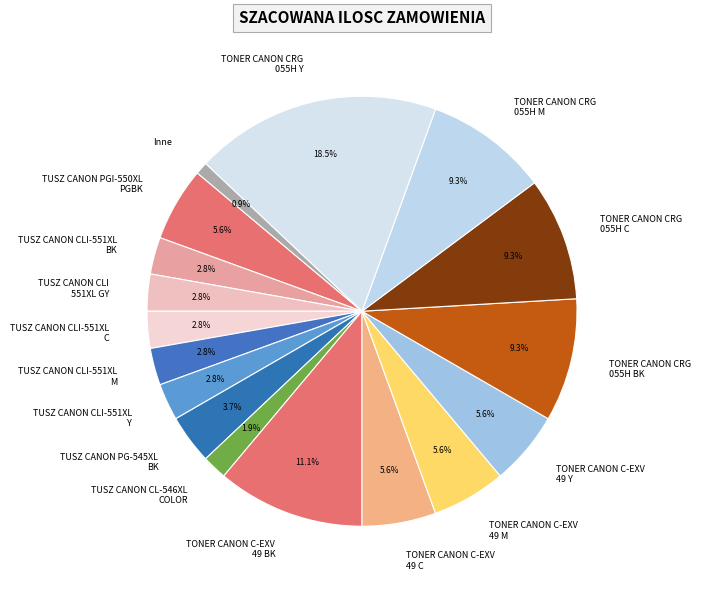

Do TUSZ CANON PG-545XL BK and TUSZ CANON CLI 551XL GY together represent more than half of the pie?

No